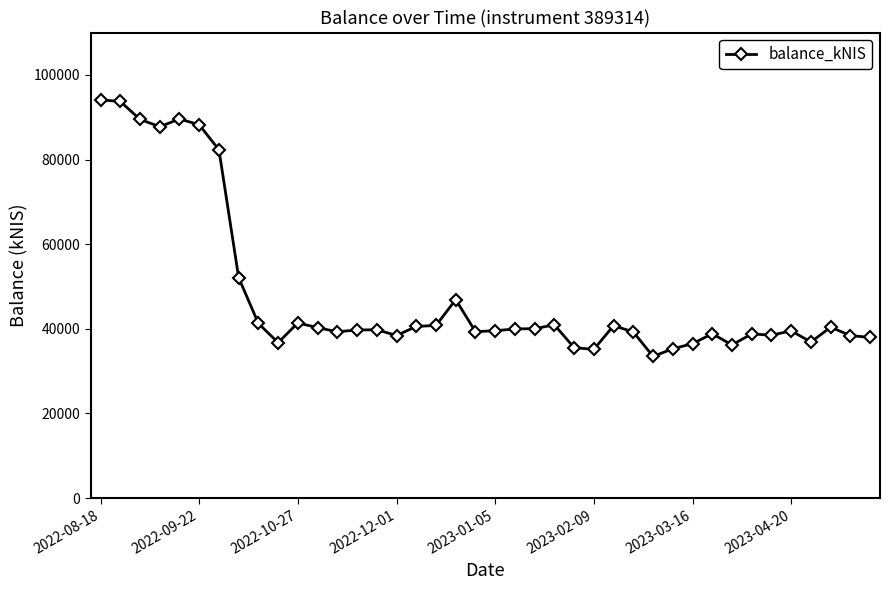

What is the smallest value displayed?

33482.5